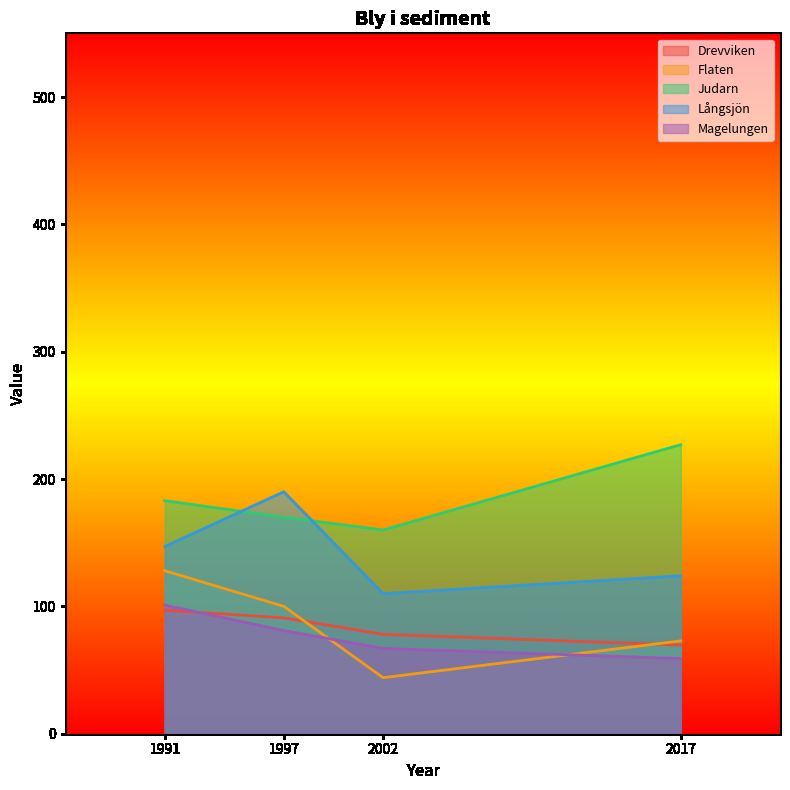

At which category is the sum across all series the highest?

1991